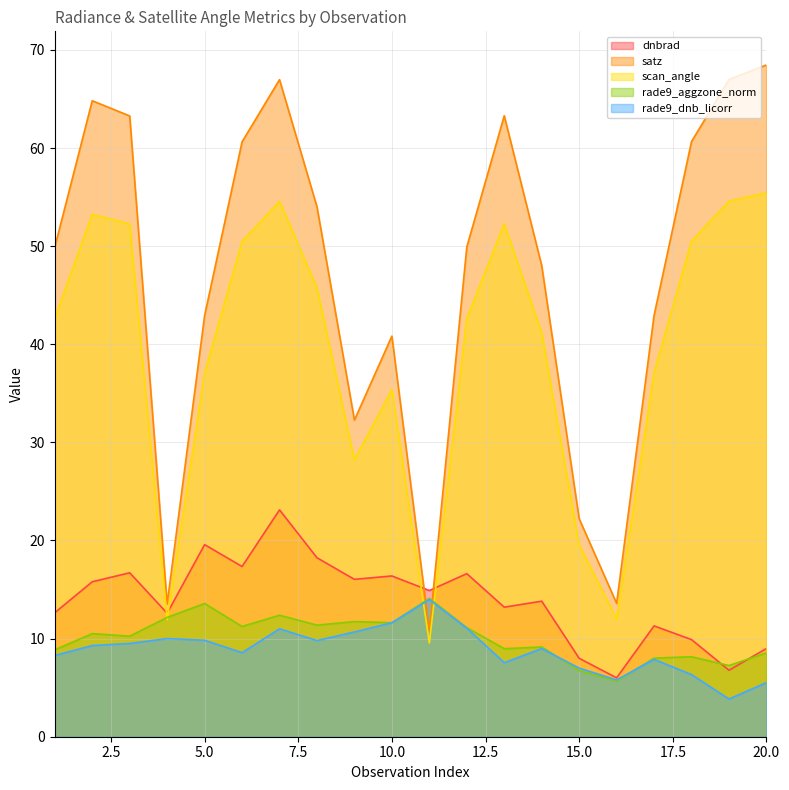

List the labels in order of dnbrad value, largest first.

7, 5, 8, 6, 3, 12, 10, 9, 2, 11, 14, 13, 1, 4, 17, 18, 20, 15, 19, 16